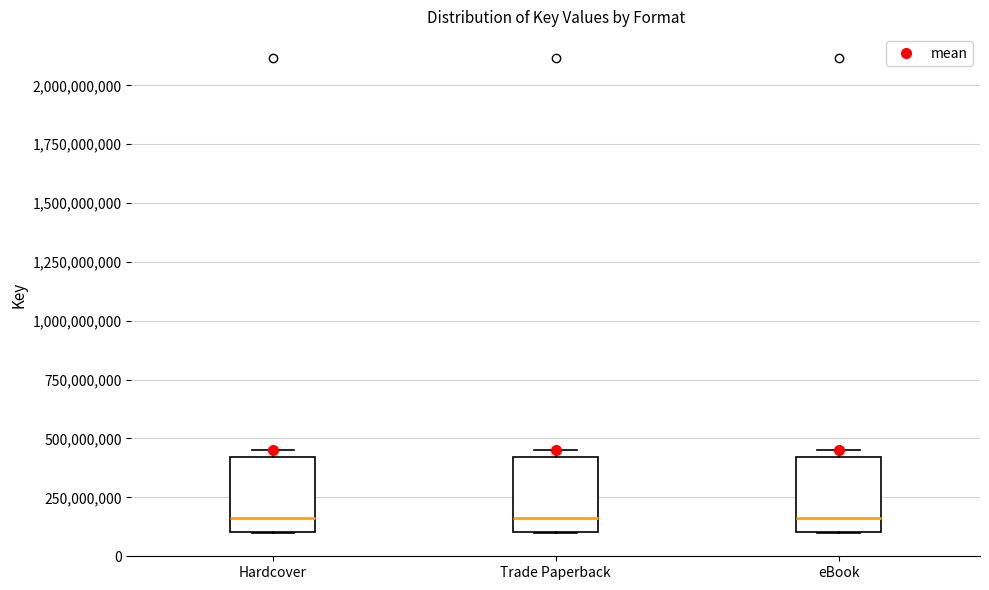

Reading left to right, read every box against the y-axis: the position of its median line, the range the box covers, and the ends of its whiskers. The values are not printed on the chart, so give them approximately, as read against the axis.

Hardcover: median 150000000, box 100000000 to 400000000, whiskers 100000000 to 450000000
Trade Paperback: median 150000000, box 100000000 to 400000000, whiskers 100000000 to 450000000
eBook: median 150000000, box 100000000 to 400000000, whiskers 100000000 to 450000000